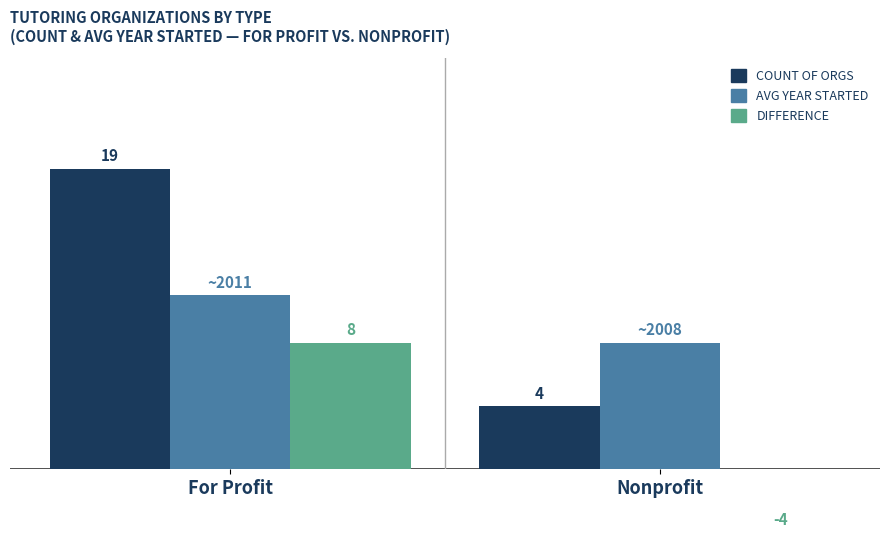

How many data points does each series have?

2